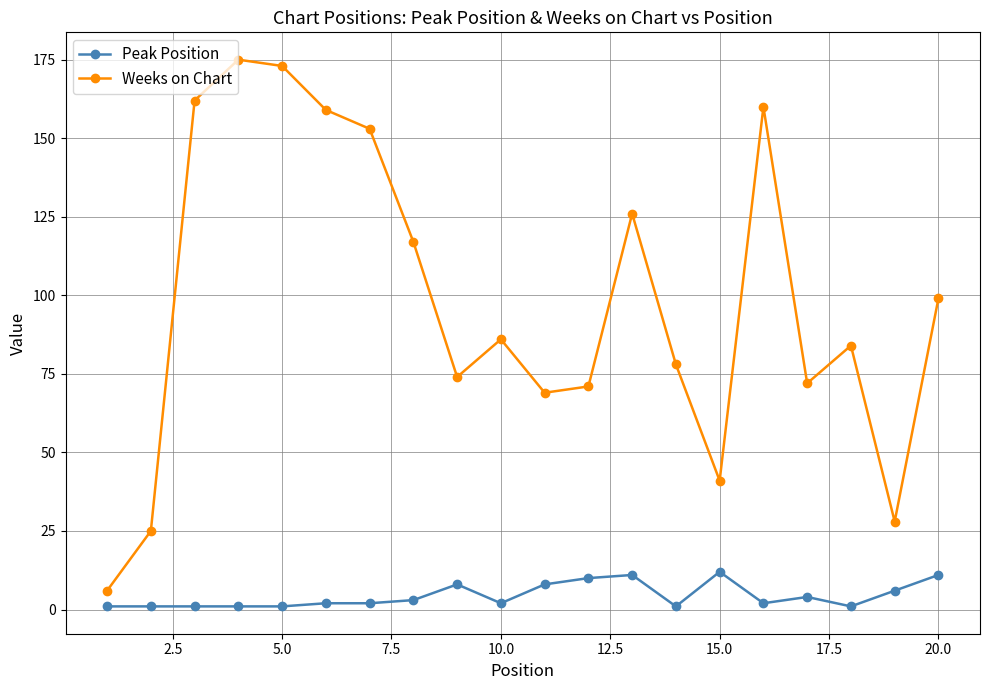

What is the difference between the maximum and minimum values in the Peak Position series?

11